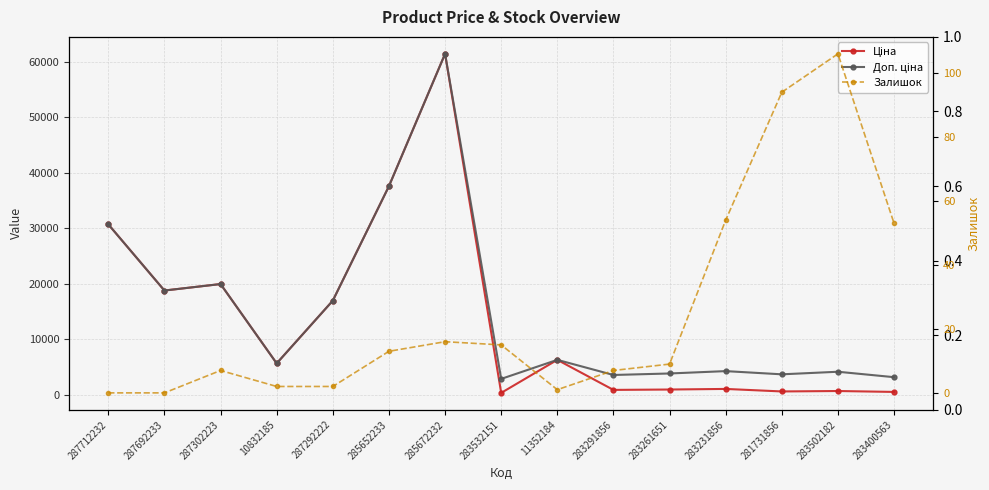

At which category is the sum across all series the highest?

285672232